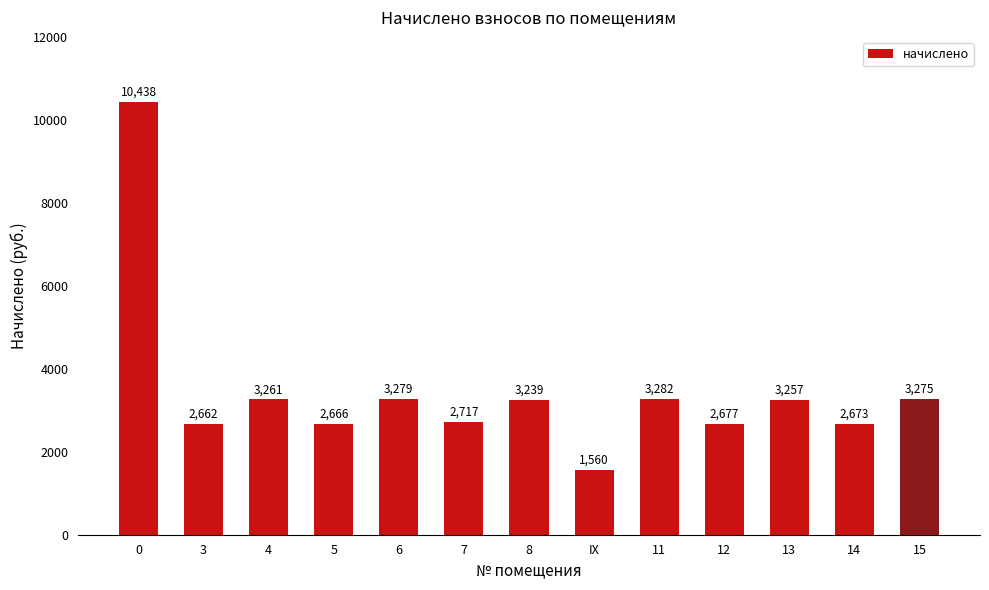

List the labels in order of value, largest first.

0, 11, 6, 15, 4, 13, 8, 7, 12, 14, 5, 3, IX